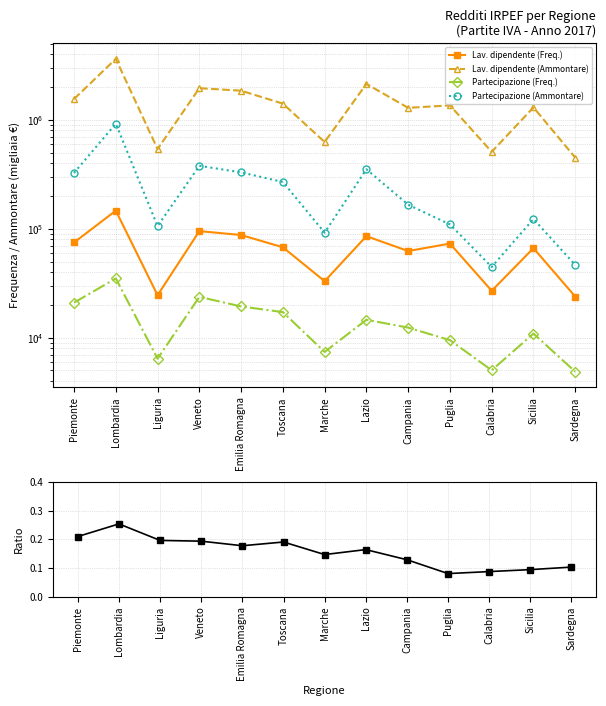

At which category is the sum across all series the highest?

Lombardia